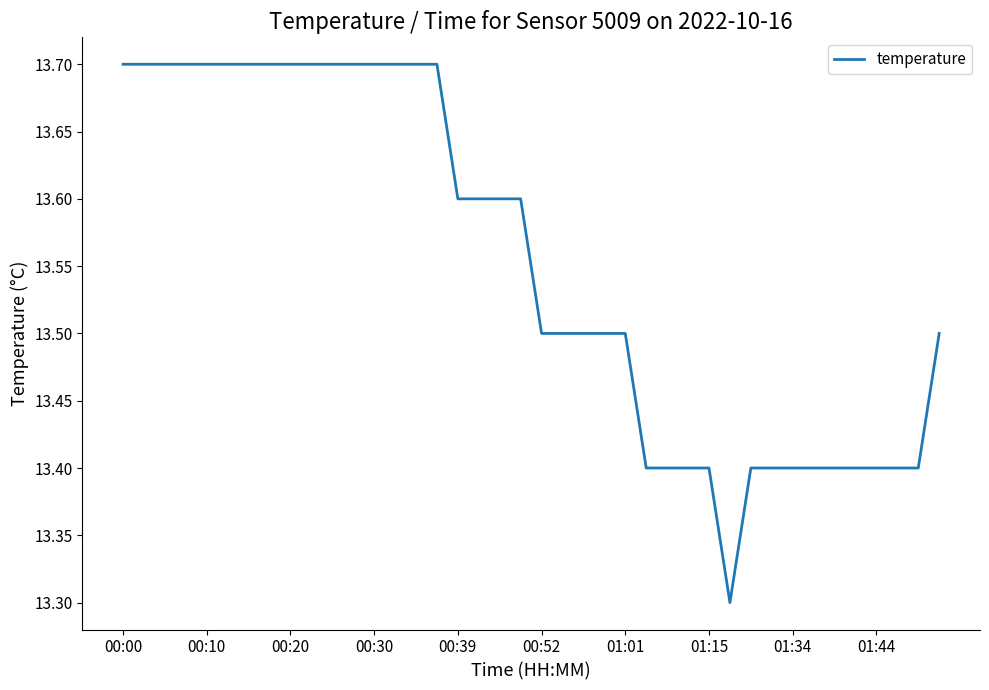

What is the difference between the maximum and minimum values?

0.4